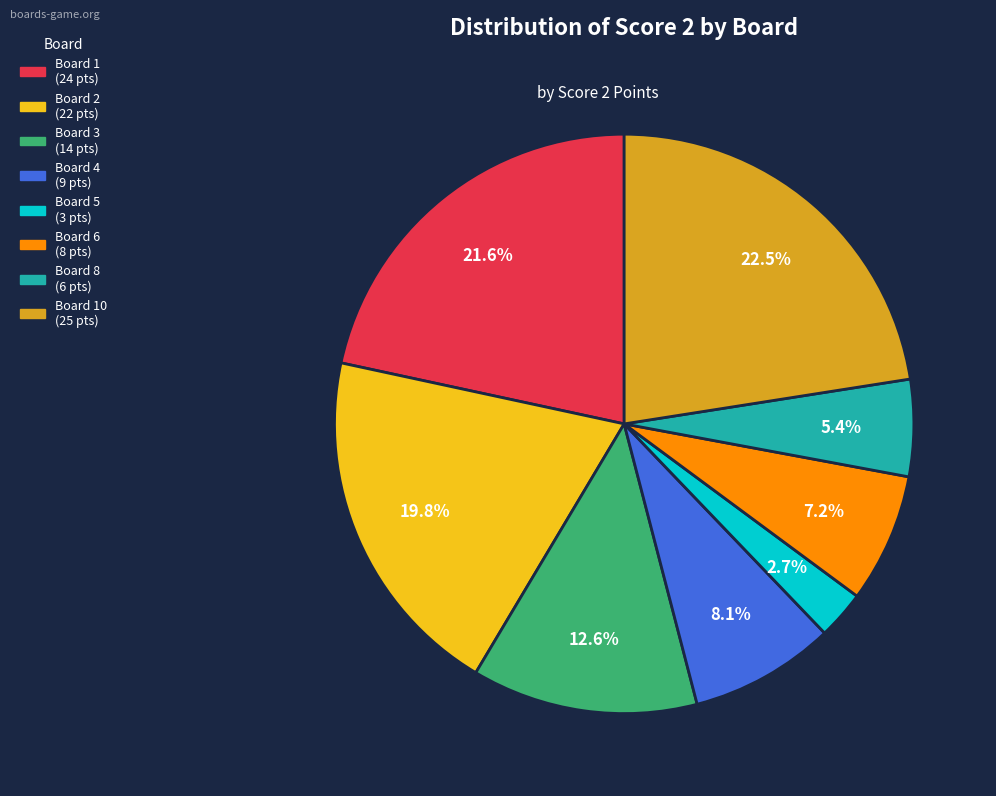

Is there a majority slice in this chart?

No